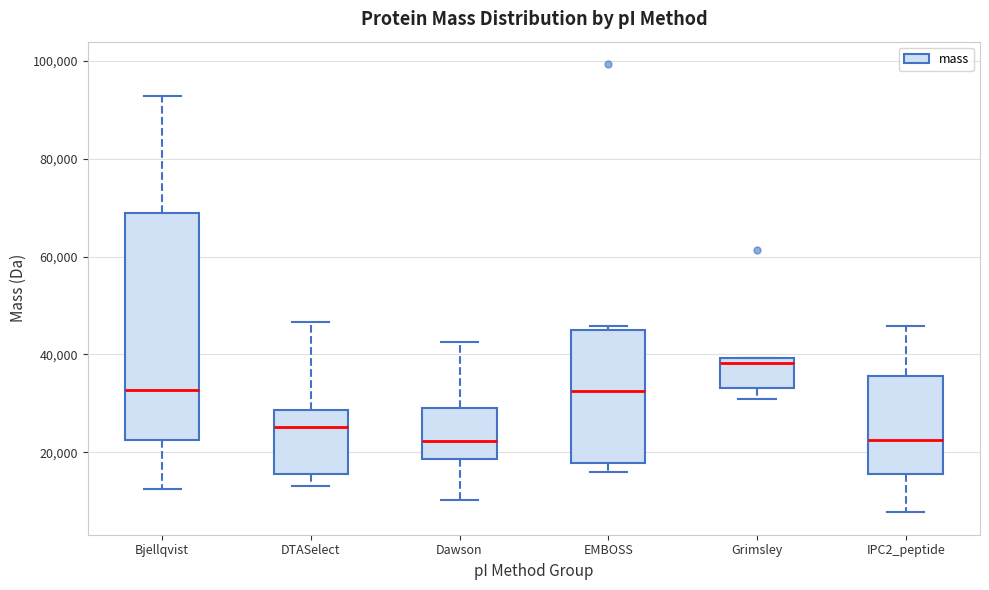

Reading left to right, read every box against the y-axis: the position of its median line, the range the box covers, and the ends of its whiskers. The values are not printed on the chart, so give them approximately, as read against the axis.

Bjellqvist: median 32000, box 22000 to 68000, whiskers 12000 to 92000
DTASelect: median 26000, box 16000 to 28000, whiskers 14000 to 46000
Dawson: median 22000, box 18000 to 30000, whiskers 10000 to 42000
EMBOSS: median 32000, box 18000 to 44000, whiskers 16000 to 46000
Grimsley: median 38000, box 34000 to 40000, whiskers 30000 to 40000
IPC2_peptide: median 22000, box 16000 to 36000, whiskers 8000 to 46000